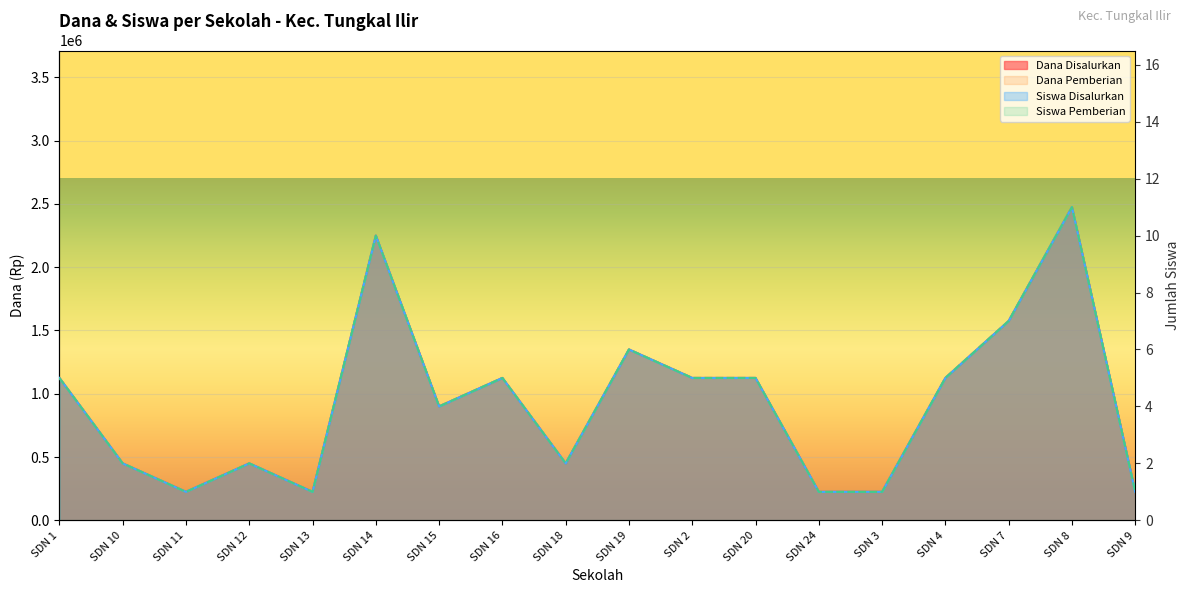

At which label is Siswa Disalurkan closest to 6?

SDN 19